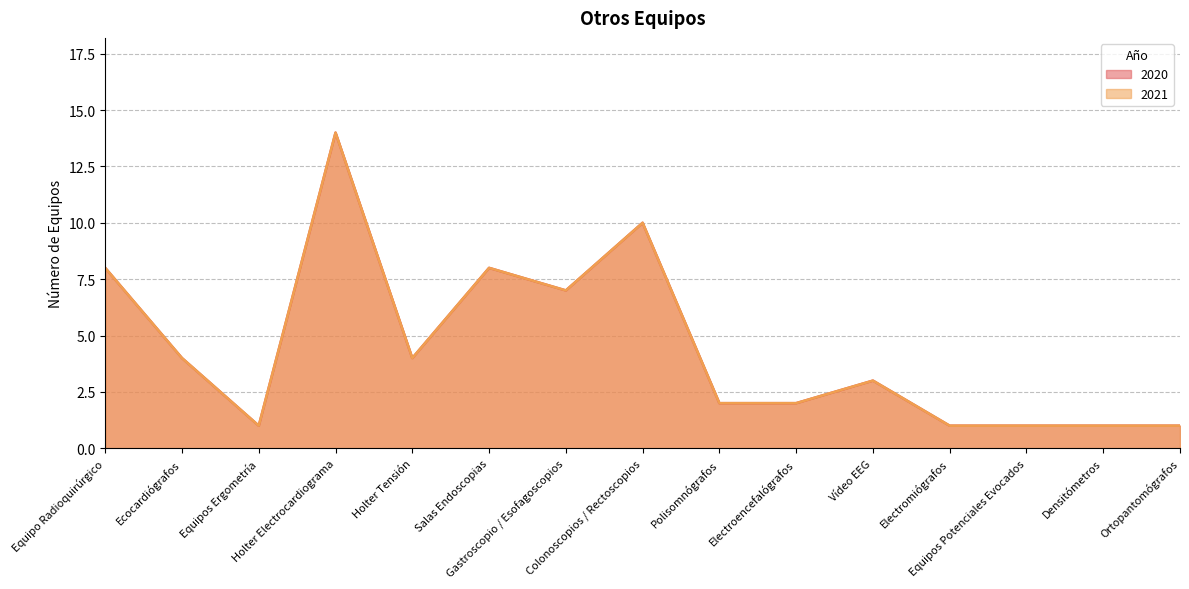

What is the total value across all series at Equipos Ergometría?

2